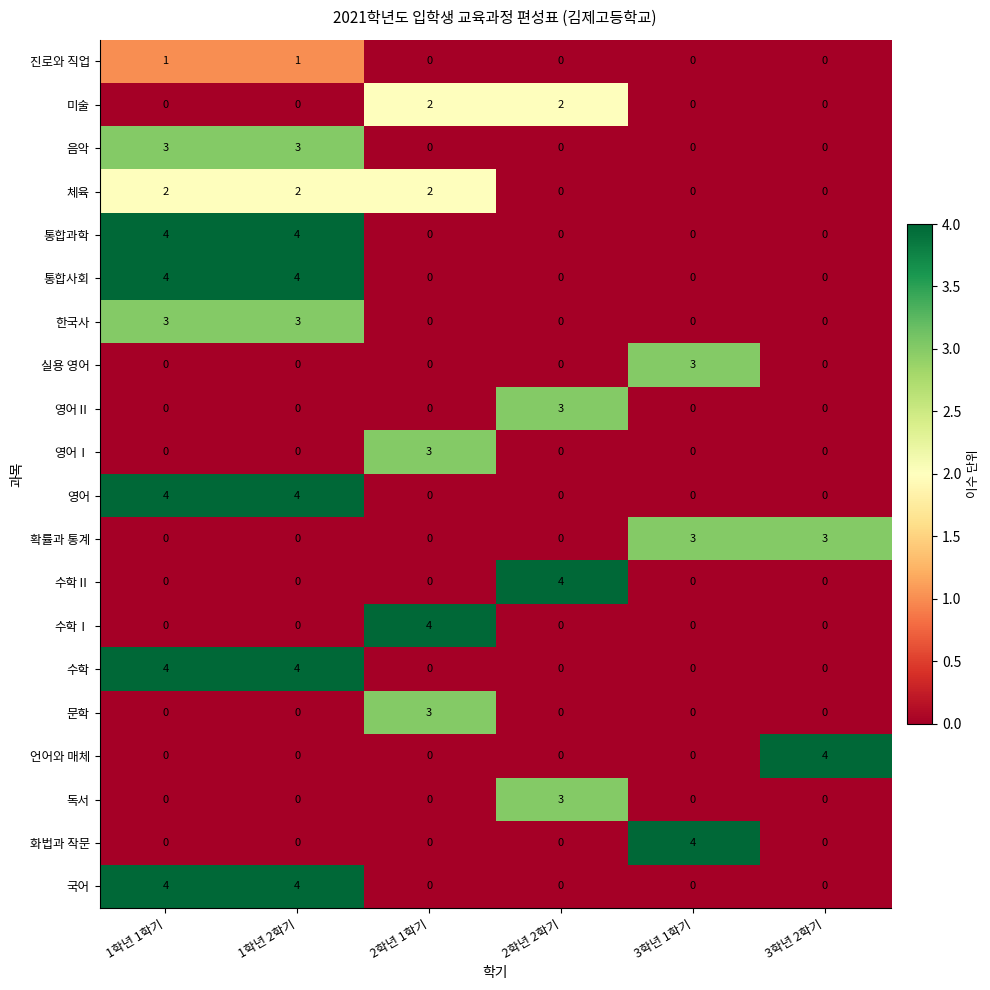

What is the maximum value for 문학?

3